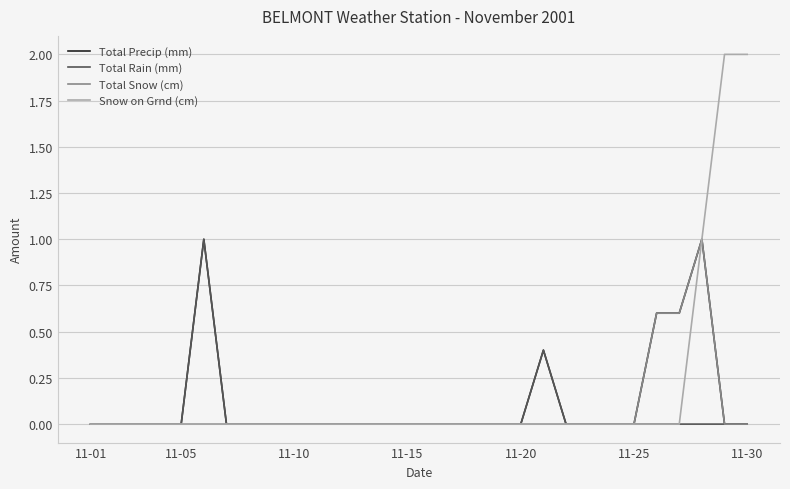

What is the maximum value shown in the chart?

2.0